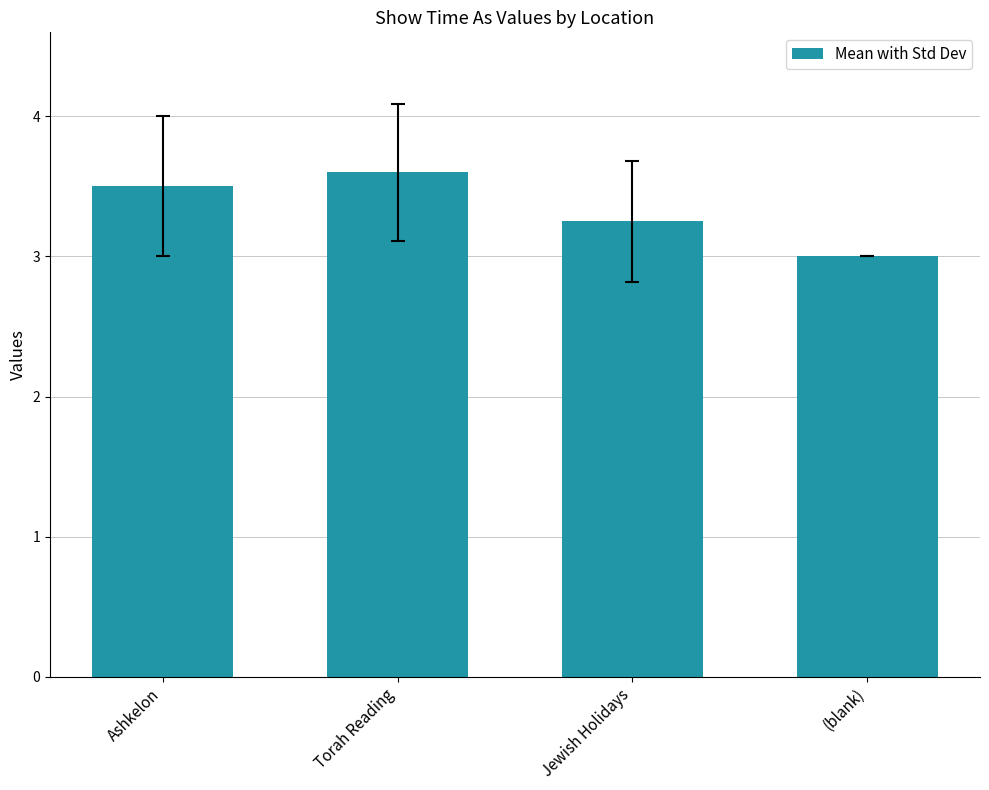

Are the bars grouped side by side (vs. stacked)?

No